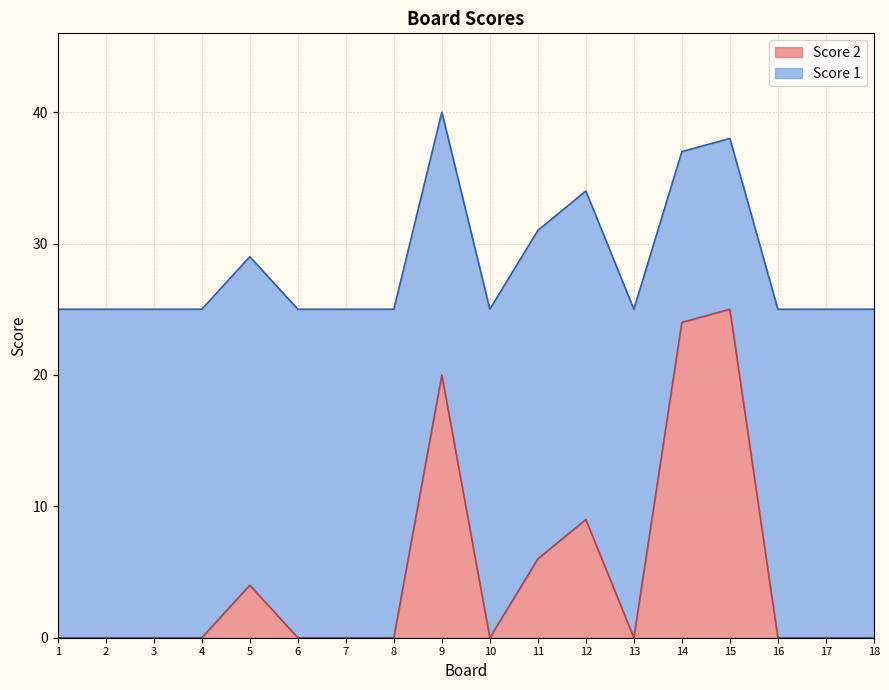

Between 10 and 7, which is larger?

10